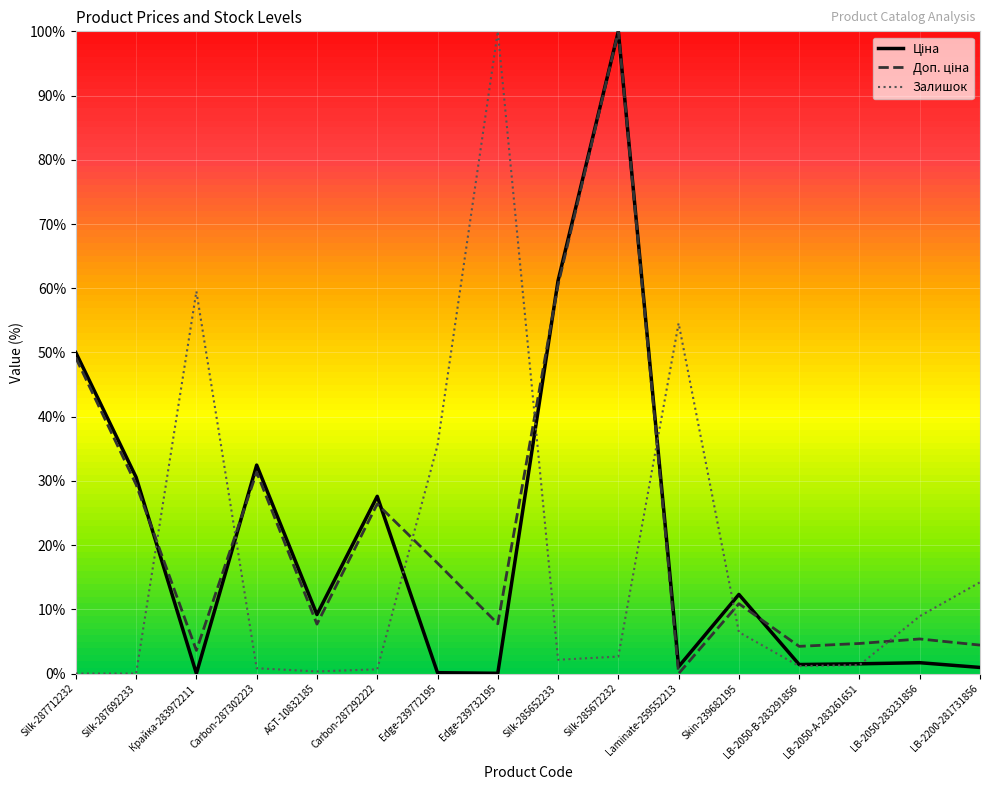

True or false: Залишок has a value of 1.2 at LB-2050-В-283291856.

True